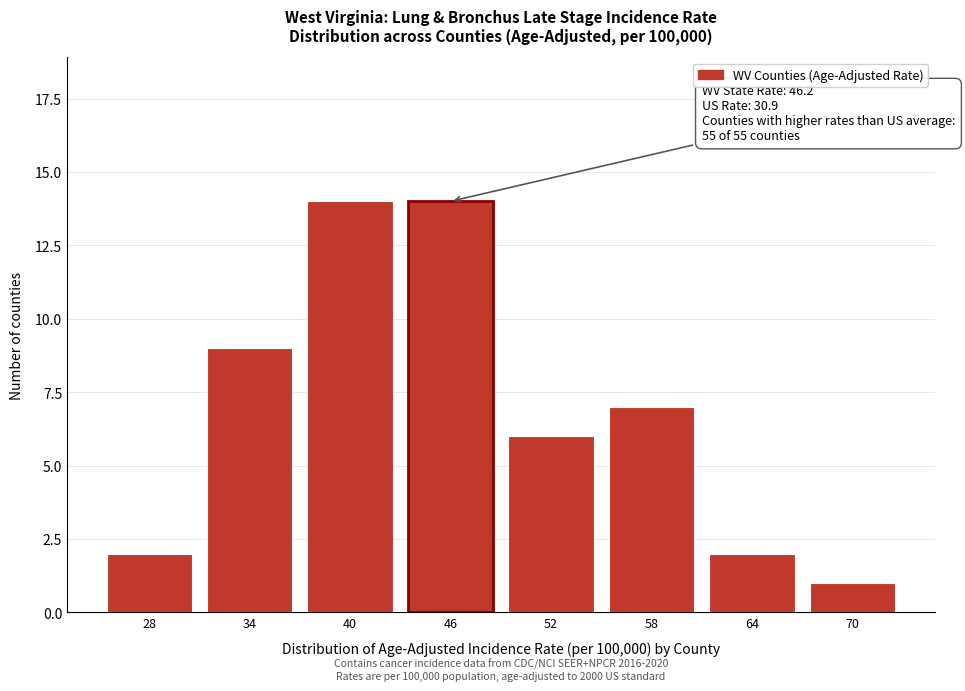

Reading left to right, extract all data points from this chart.

28=2	34=9	40=14	46=14	52=6	58=7	64=2	70=1